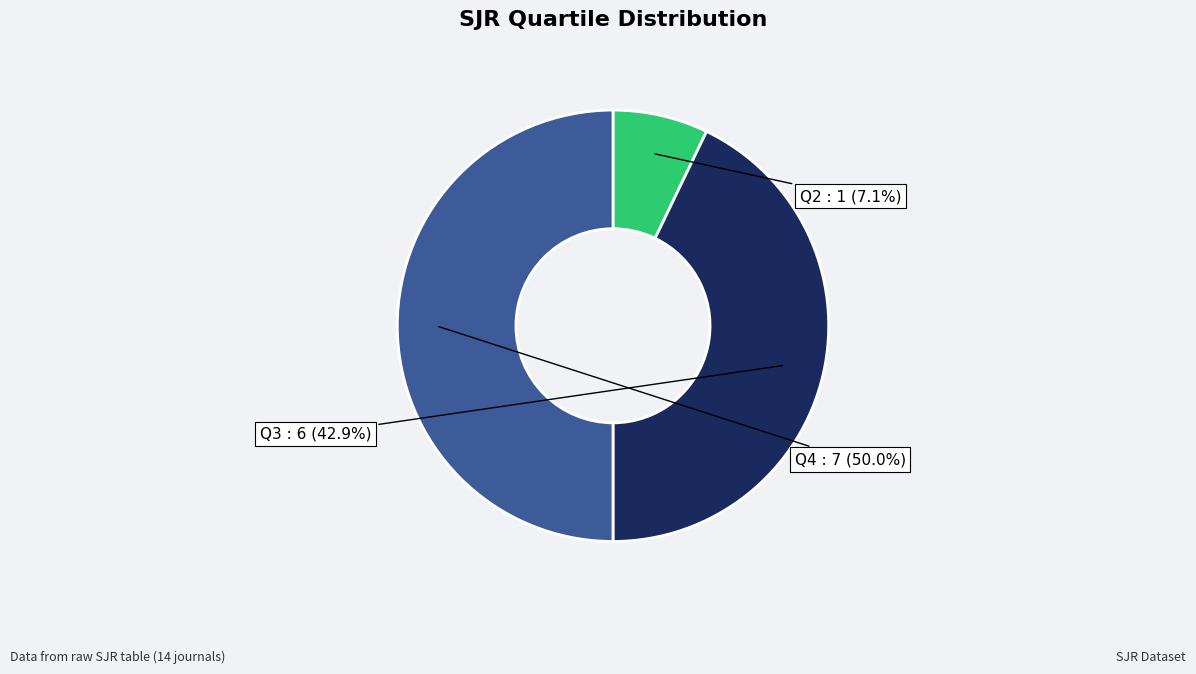

To the nearest percent, what is the average slice percentage?

33%